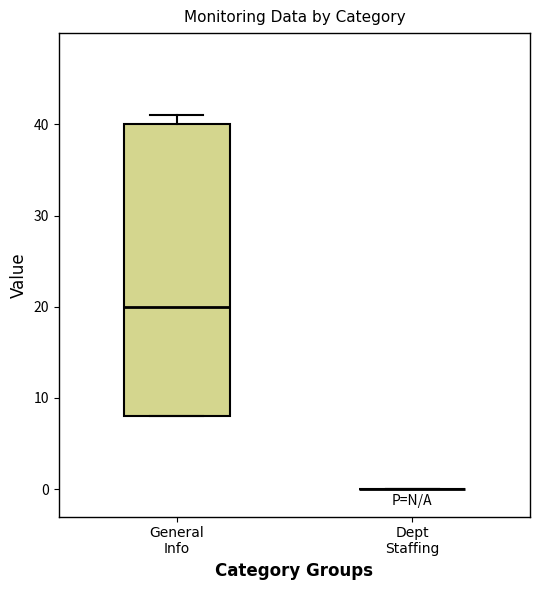

Where does the median line of the box for General Info sit on the y-axis? The values are not printed on the chart, so give them approximately, as read against the axis.

20